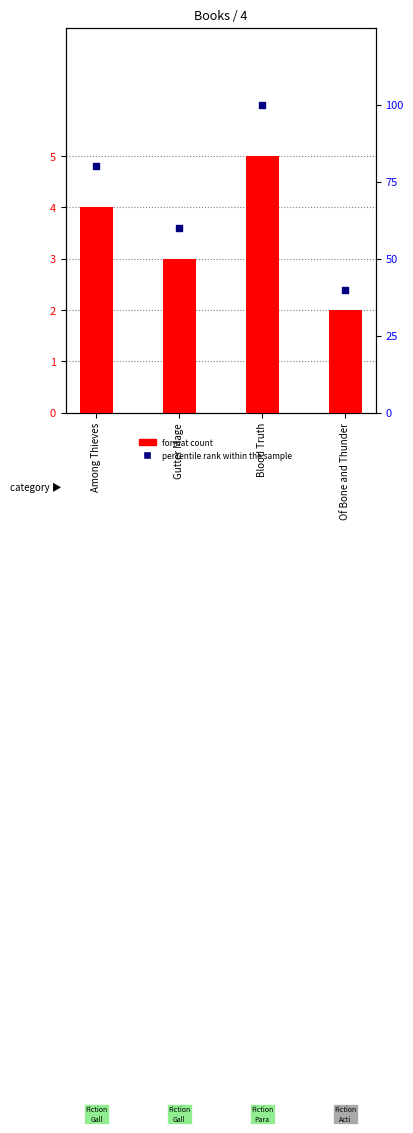

At which category is the sum across all series the highest?

Blood Truth